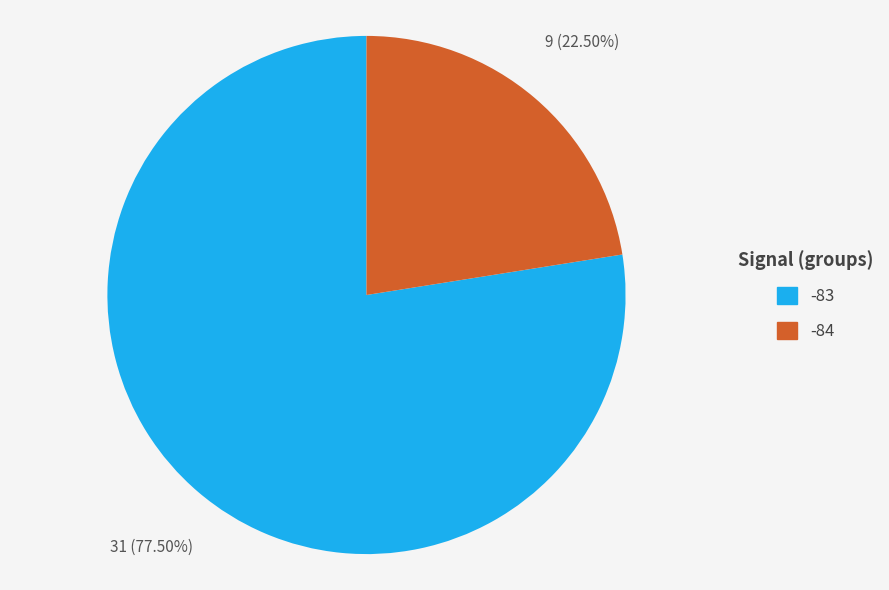

Count the number of slices in the pie.

2